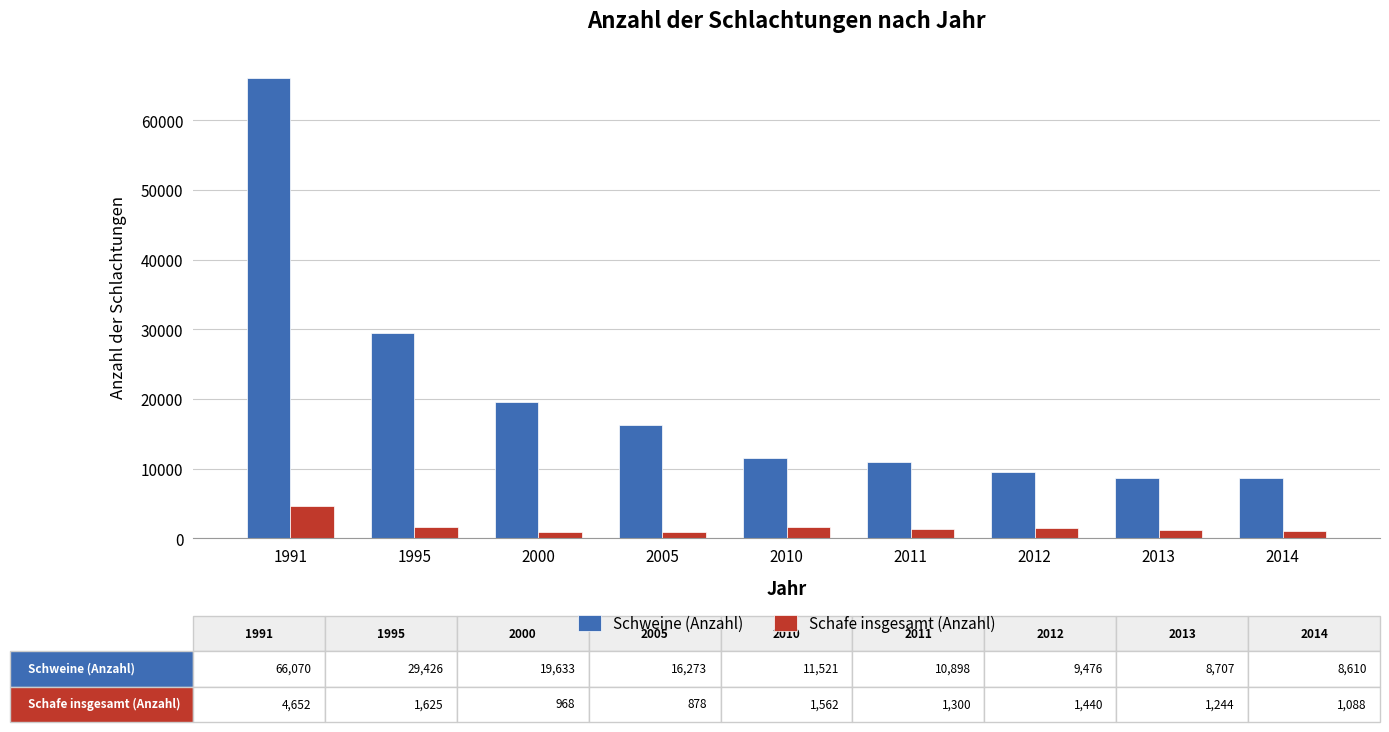

What is the average value of the Schweine (Anzahl) series?

20068